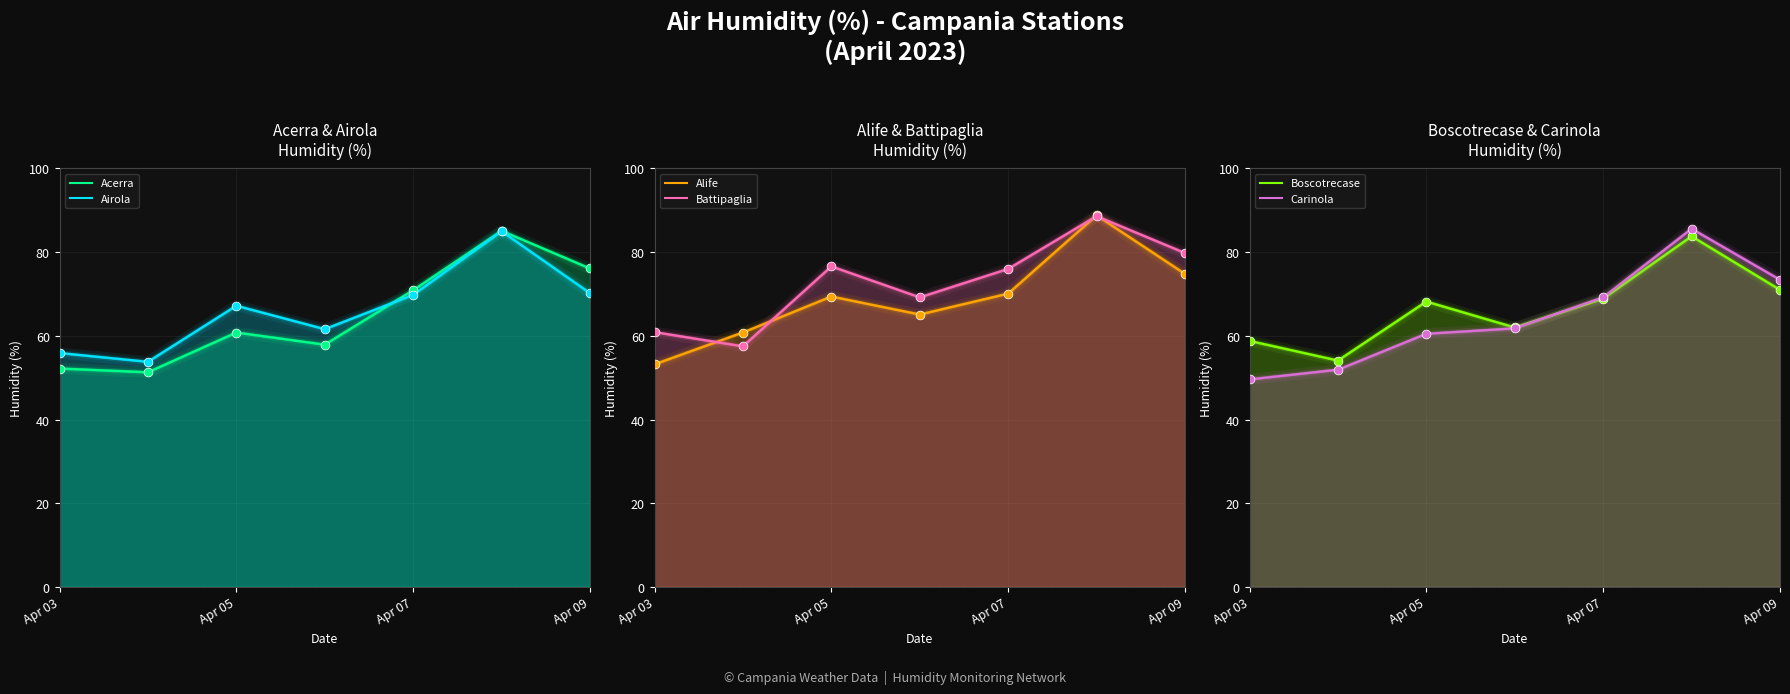

Which series has the largest total across all categories?

Battipaglia